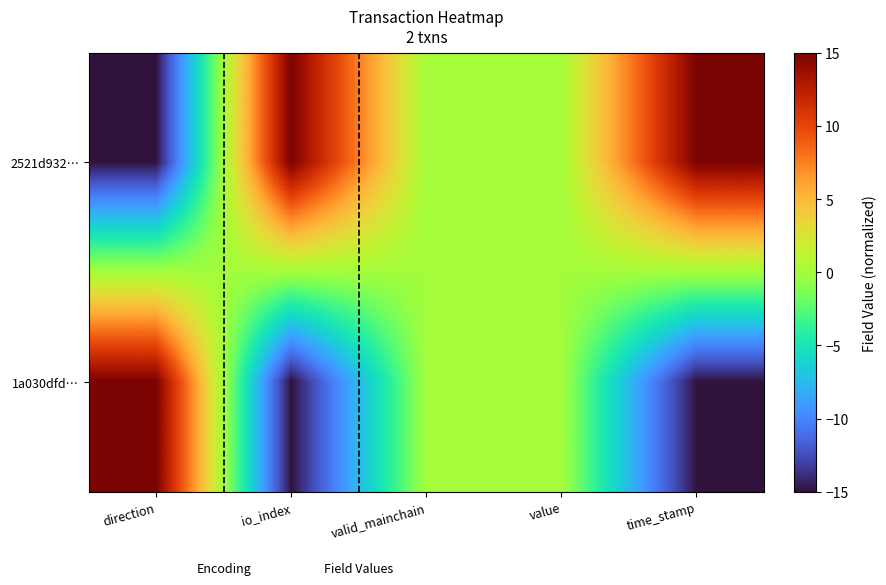

What is the smallest value displayed?

-15